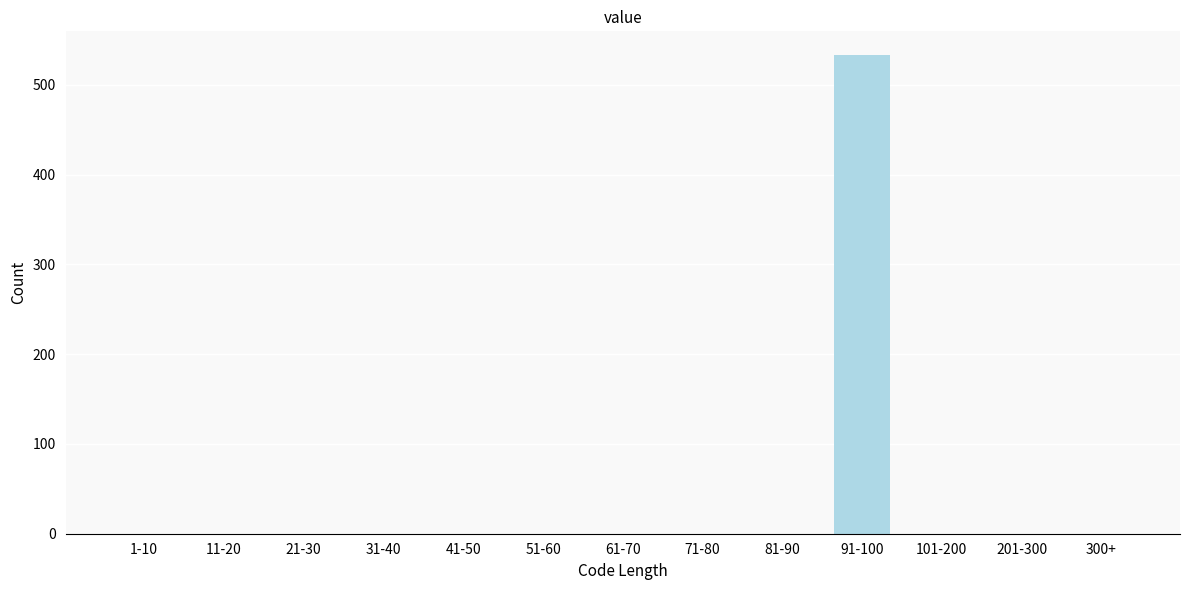

Reading left to right, extract all data points from this chart.

1-10=0	11-20=0	21-30=0	31-40=0	41-50=0	51-60=0	61-70=0	71-80=0	81-90=0	91-100=533	101-200=0	201-300=0	300+=0